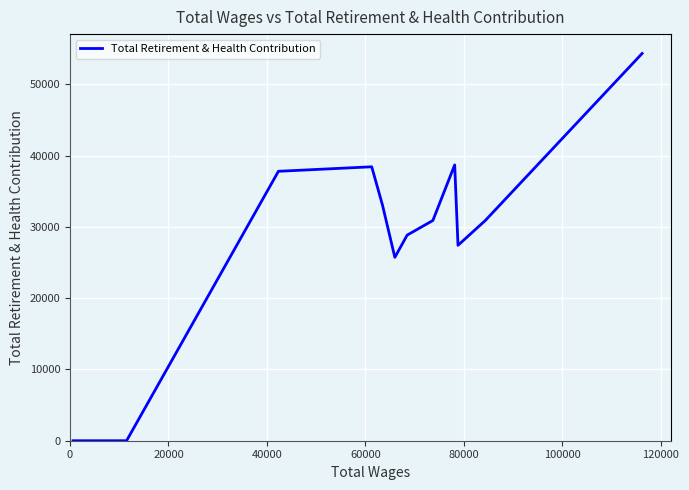

What is the greatest value displayed?

54324